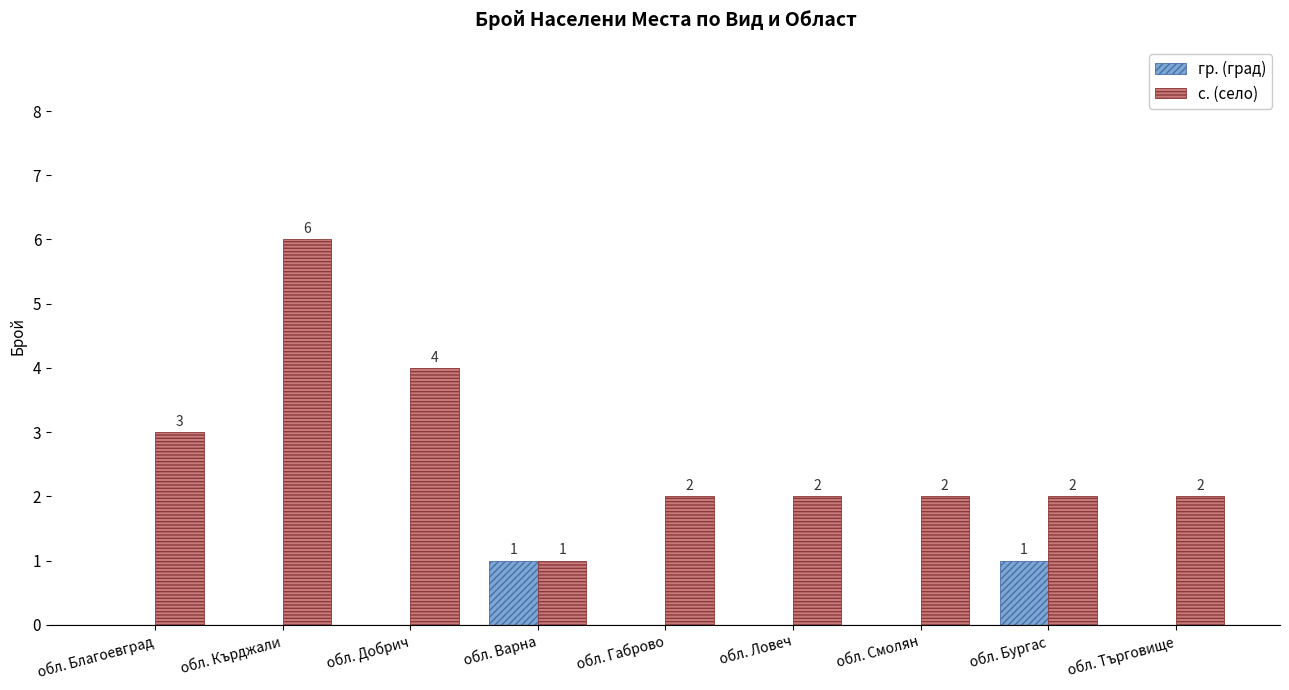

Reading left to right, list all the values displayed in this chart.

гр. (град): обл. Благоевград=0	обл. Кърджали=0	обл. Добрич=0	обл. Варна=1	обл. Габрово=0	обл. Ловеч=0	обл. Смолян=0	обл. Бургас=1	обл. Търговище=0
с. (село): обл. Благоевград=3	обл. Кърджали=6	обл. Добрич=4	обл. Варна=1	обл. Габрово=2	обл. Ловеч=2	обл. Смолян=2	обл. Бургас=2	обл. Търговище=2